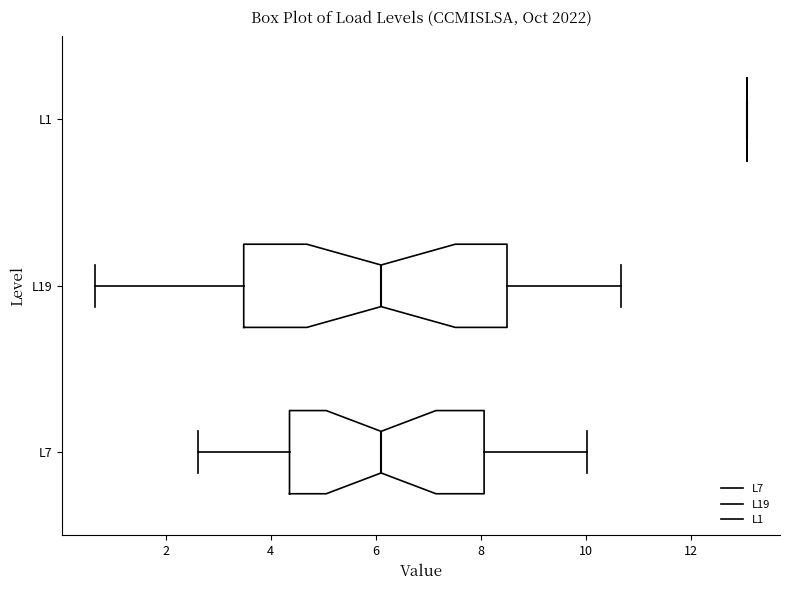

Reading bottom to top, read every box against the x-axis: the position of its median line, the range the box covers, and the ends of its whiskers. The values are not printed on the chart, so give them approximately, as read against the axis.

L7: median 6.2, box 4.4 to 8.0, whiskers 2.6 to 10.0
L19: median 6.2, box 3.4 to 8.6, whiskers 0.6 to 10.6
L1: box collapsed to a line at 13.0, whiskers 13.0 to 13.0